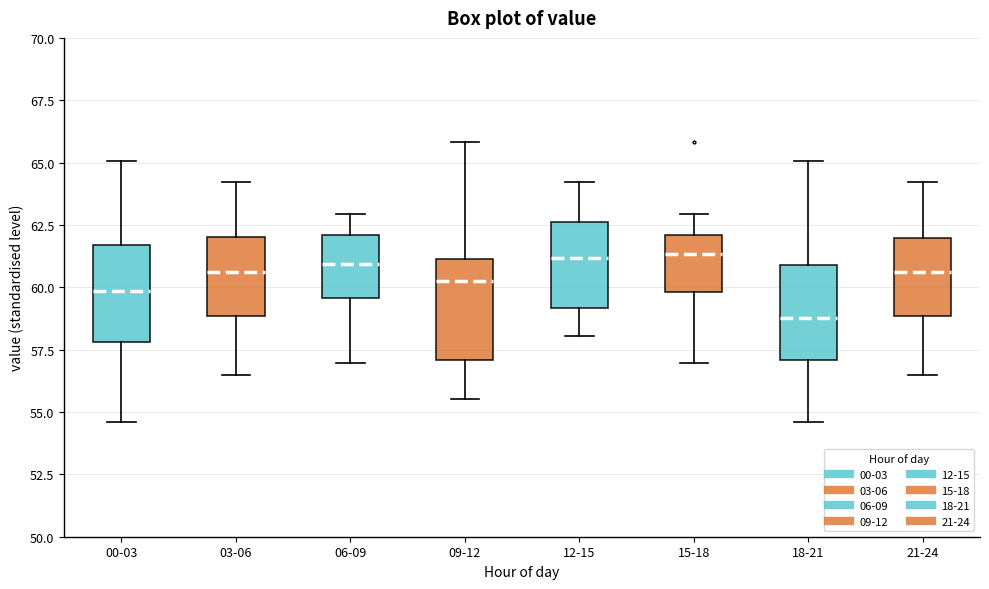

Reading left to right, transcribe this box plot: for each box, give where its median line is, the range the box spans, and where its two whiskers end, as read against the y-axis. The values are not printed on the chart, so give them approximately, as read against the axis.

00-03: median 60.0, box 58.0 to 61.5, whiskers 54.5 to 65.0
03-06: median 60.5, box 59.0 to 62.0, whiskers 56.5 to 64.0
06-09: median 61.0, box 59.5 to 62.0, whiskers 57.0 to 63.0
09-12: median 60.0, box 57.0 to 61.0, whiskers 55.5 to 66.0
12-15: median 61.0, box 59.0 to 62.5, whiskers 58.0 to 64.0
15-18: median 61.5, box 60.0 to 62.0, whiskers 57.0 to 63.0
18-21: median 59.0, box 57.0 to 61.0, whiskers 54.5 to 65.0
21-24: median 60.5, box 59.0 to 62.0, whiskers 56.5 to 64.0